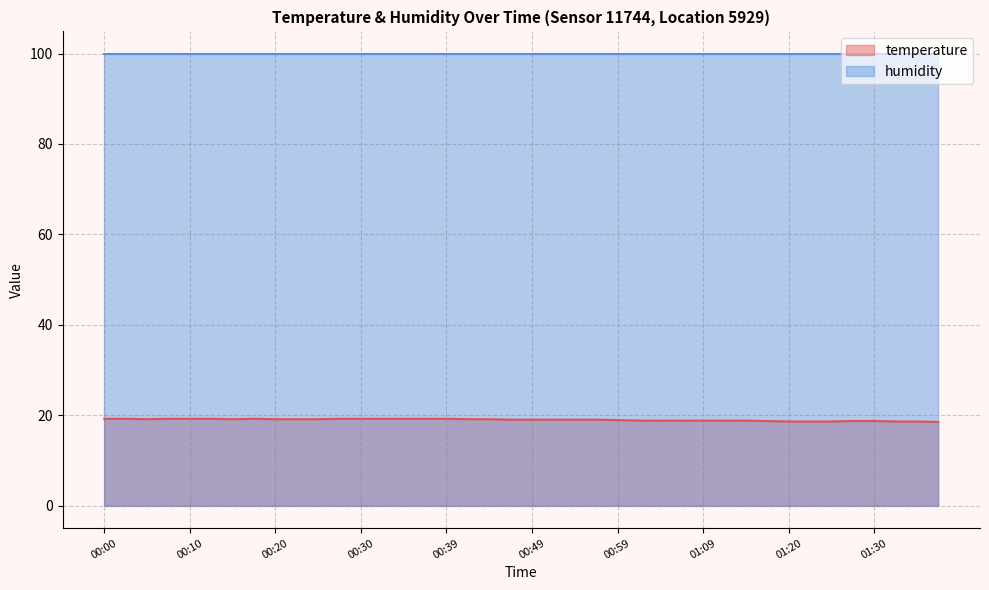

List the labels in order of value, smallest first.

01:37, 01:20, 01:22, 01:25, 01:32, 01:35, 01:17, 01:27, 01:30, 01:02, 01:04, 01:07, 01:09, 01:12, 01:15, 00:59, 00:47, 00:49, 00:52, 00:54, 00:57, 00:05, 00:15, 00:20, 00:22, 00:25, 00:42, 00:44, 00:00, 00:03, 00:08, 00:10, 00:12, 00:17, 00:27, 00:30, 00:32, 00:35, 00:37, 00:39